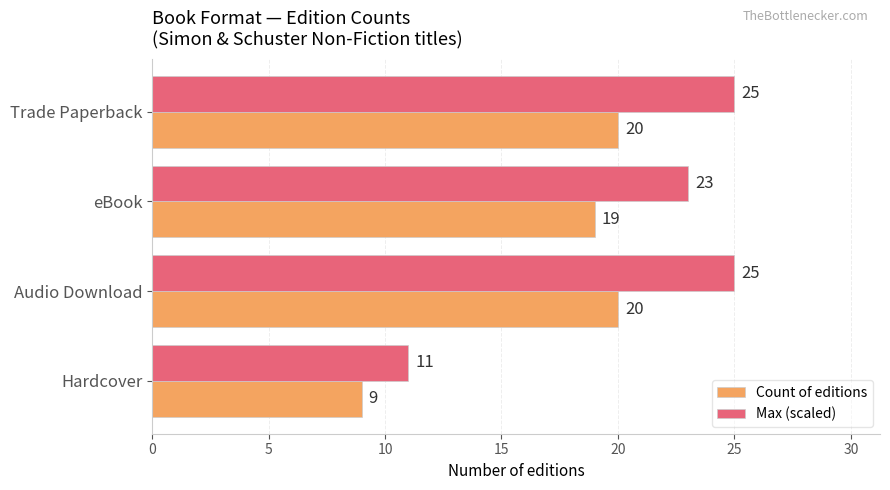

True or false: Count of editions has a value of 8 at Trade Paperback.

False